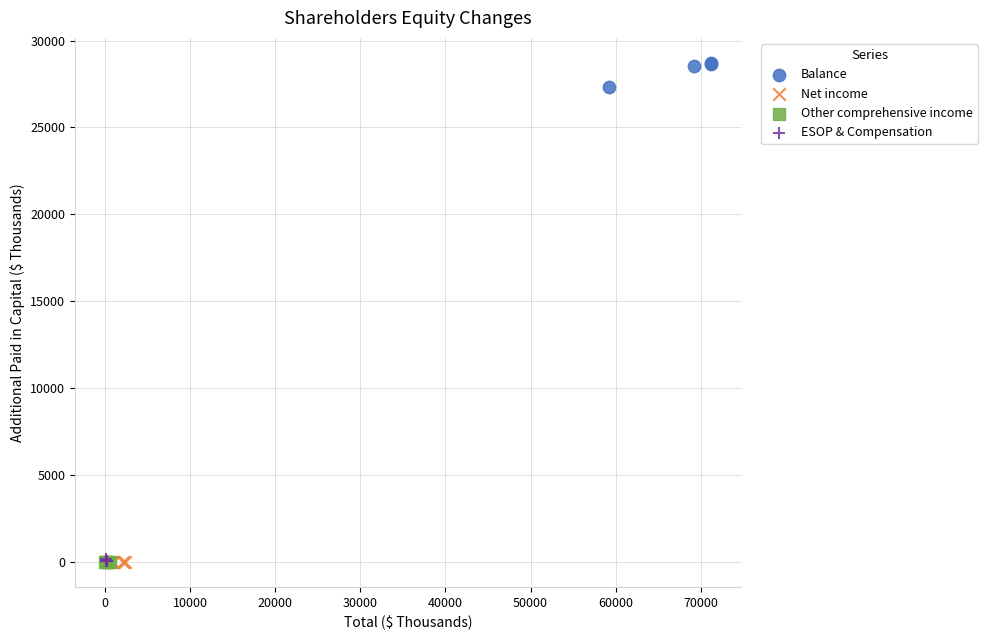

Which series contains the highest Y value?

Balance